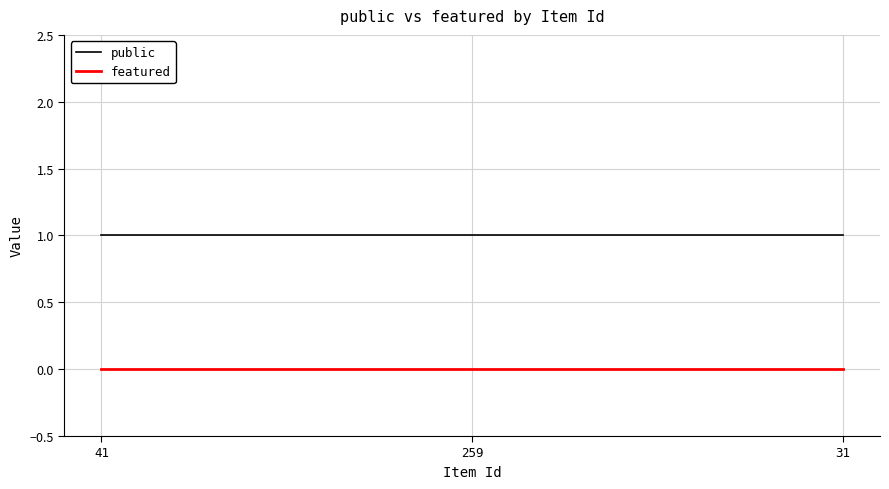

What is the total value across all series at 259?

1